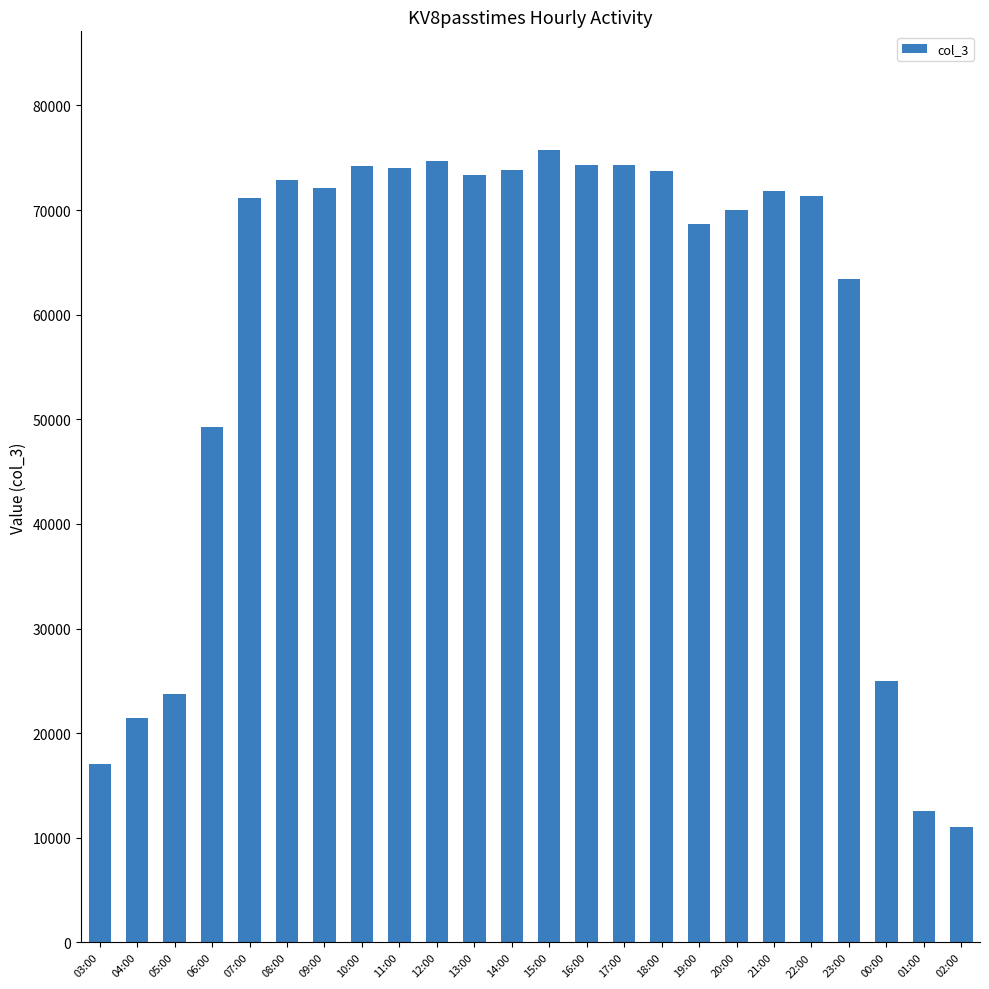

What is the value of the 17th bar from the left?

68641